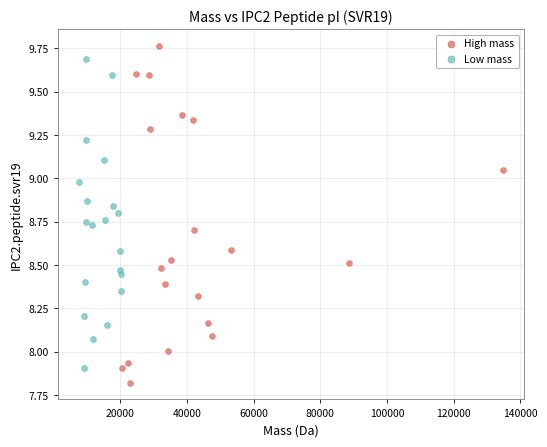

Which series reaches the minimum Y coordinate?

High mass